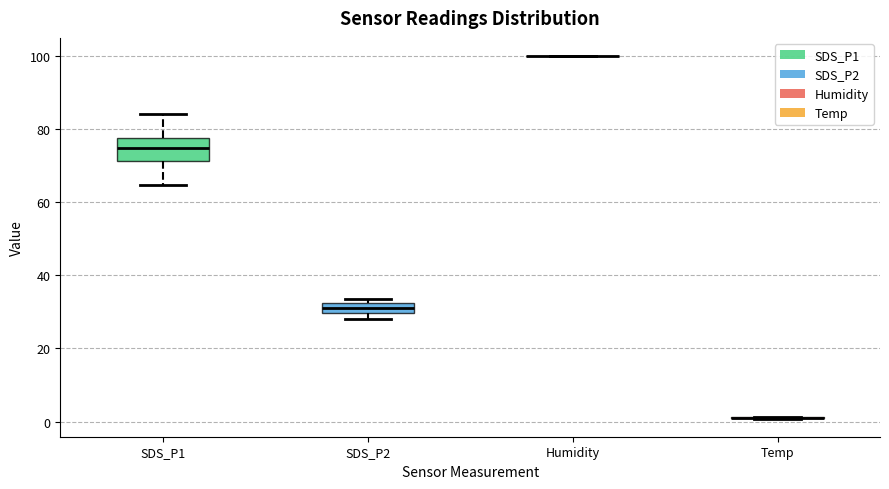

Comparing the boxes themselves (not the whiskers), which one is the tallest?

SDS_P1